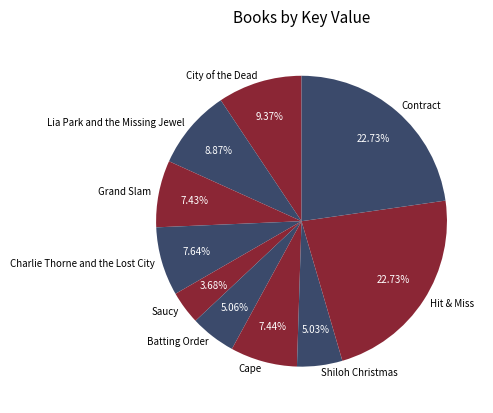

Which slice is the smallest?

Saucy